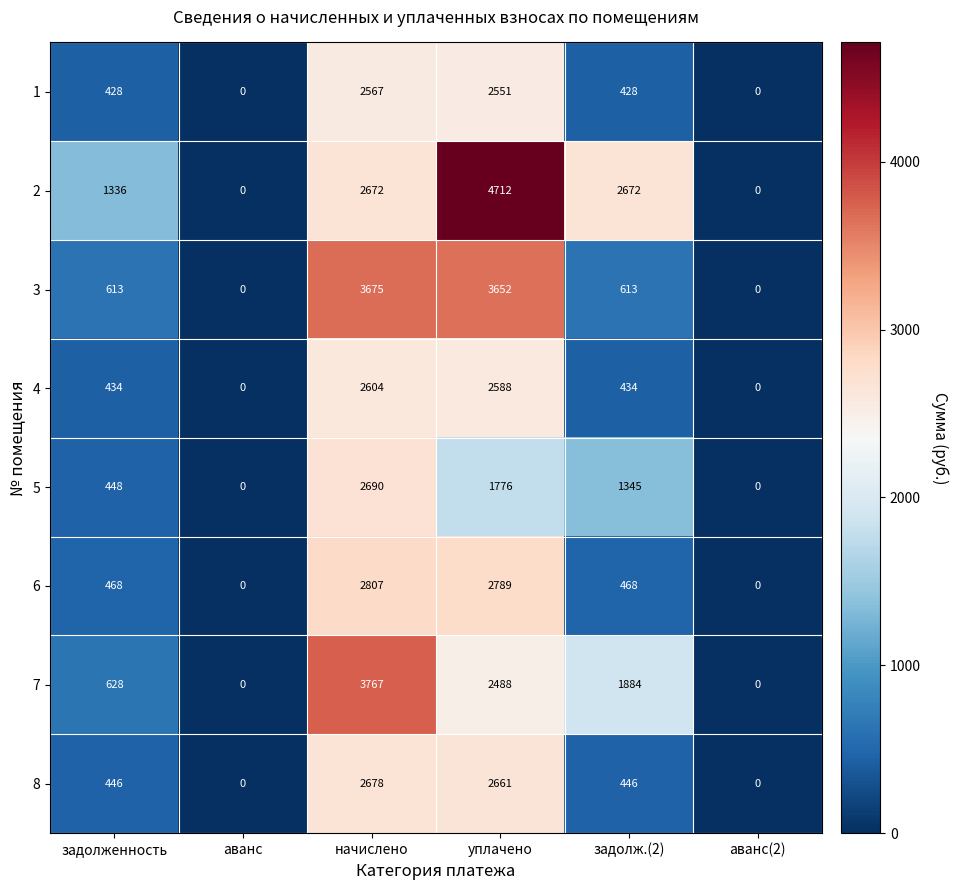

Where does the 7 series first go above 1884?

начислено